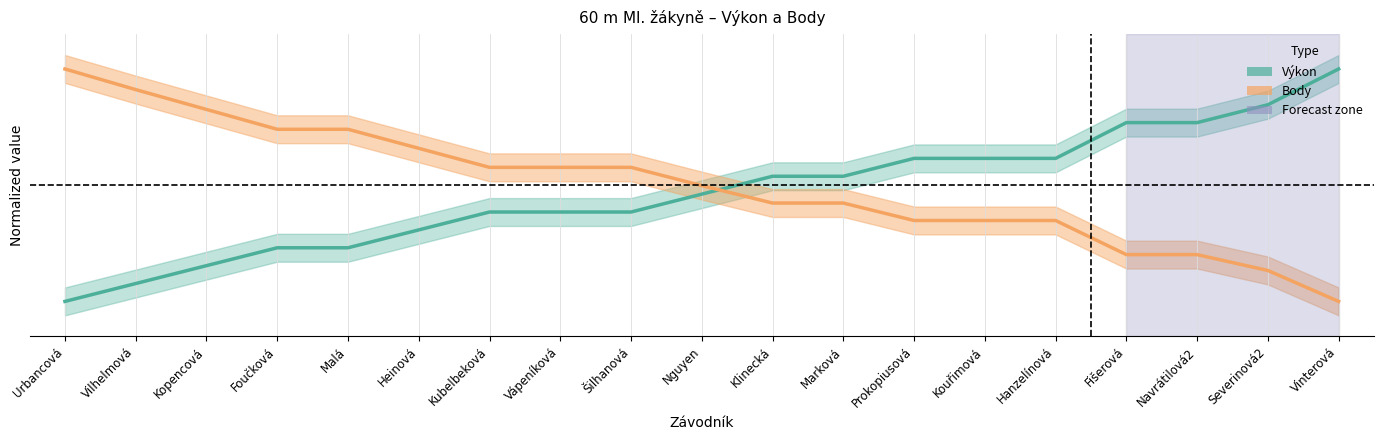

Which series has the largest total across all categories?

Body